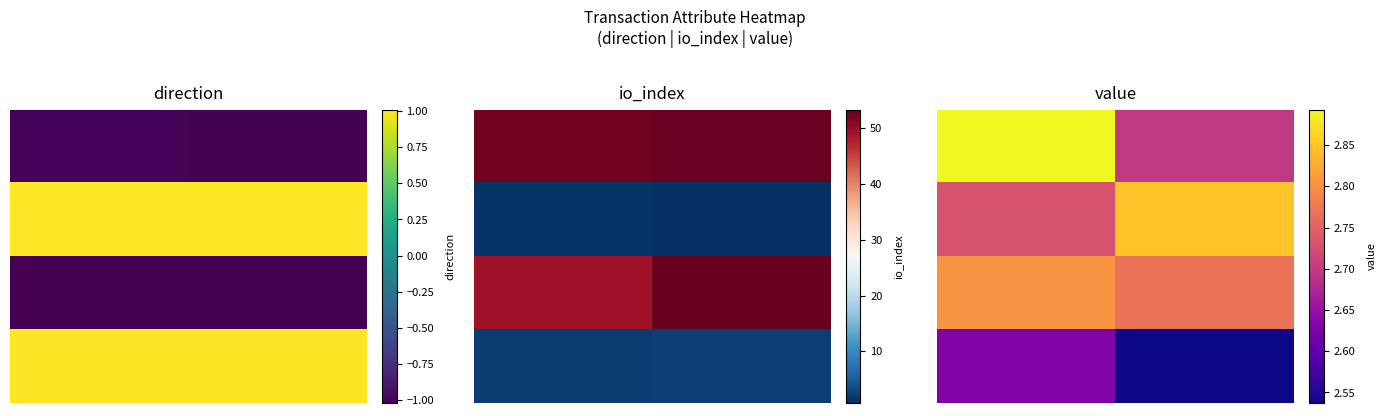

Is it true that row_0 equals 2.9 at 0?

True